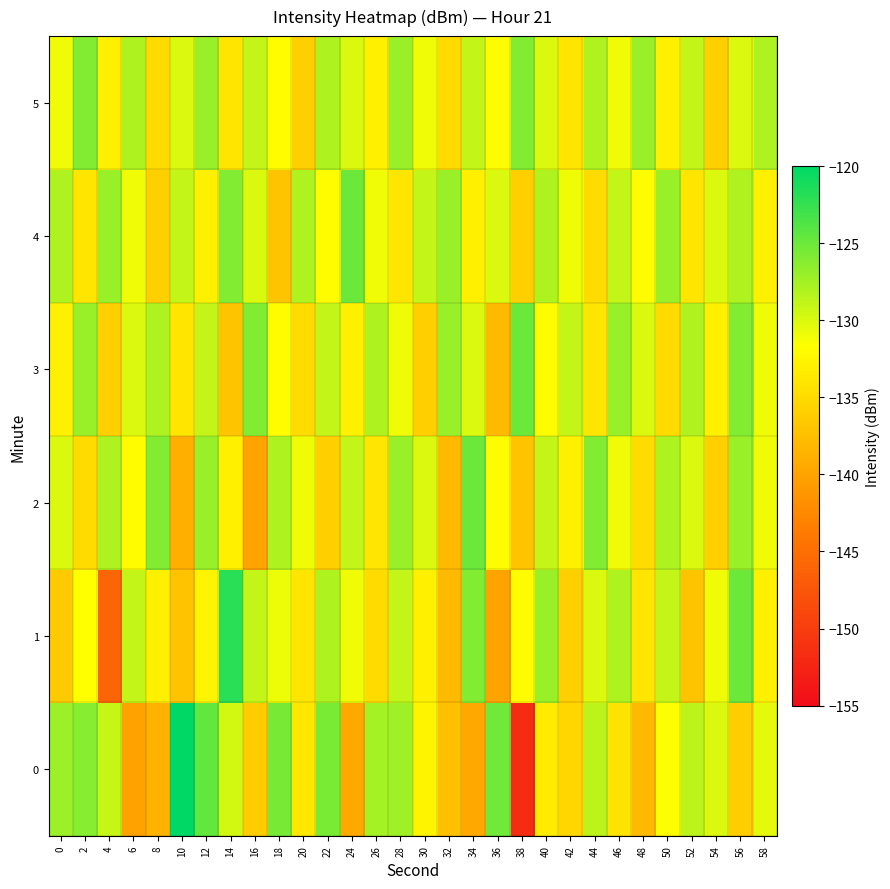

How many data points does each series have?

30